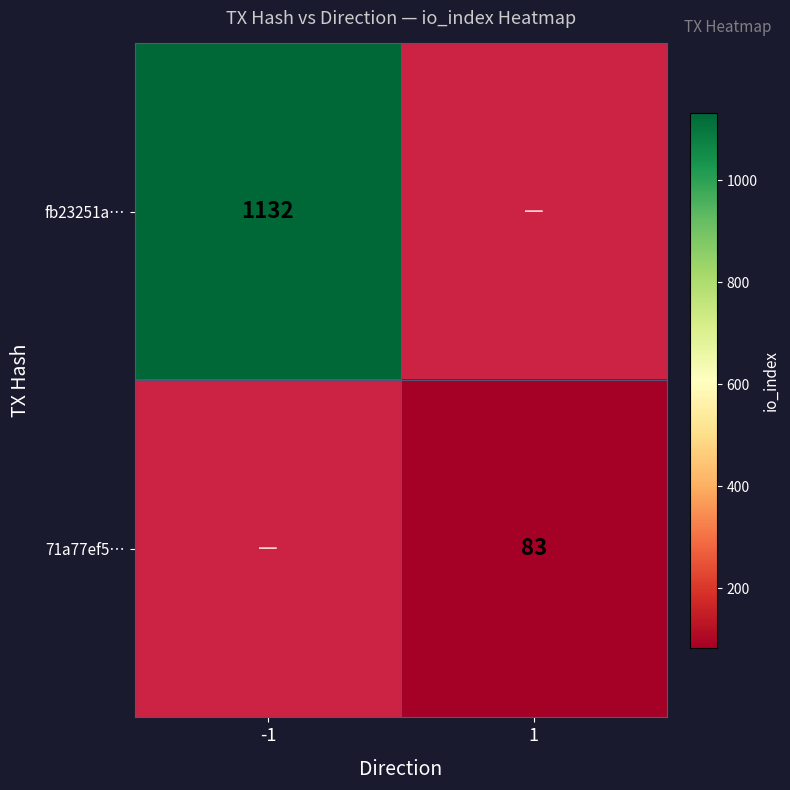

True or false: 71a77ef5… has a value of 35 at 1.

False